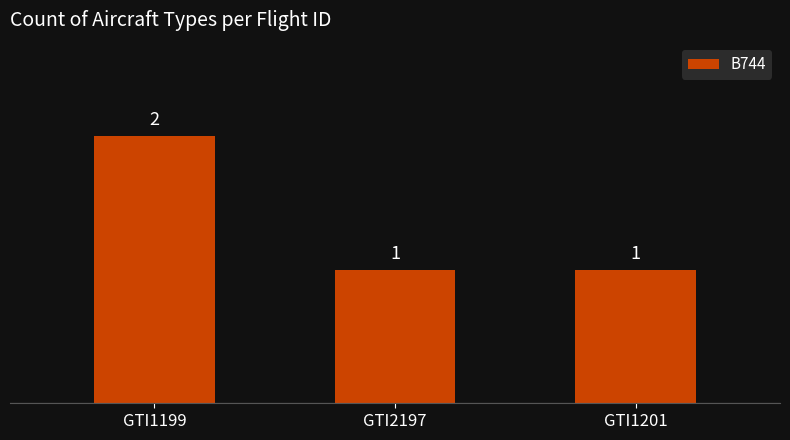

Approximately how many times larger is the value at GTI2197 compared to GTI1201?

1.0